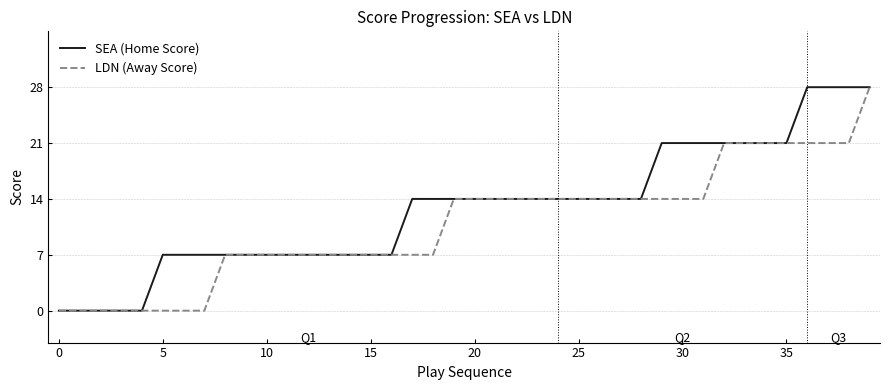

What is the maximum value shown in the chart?

28